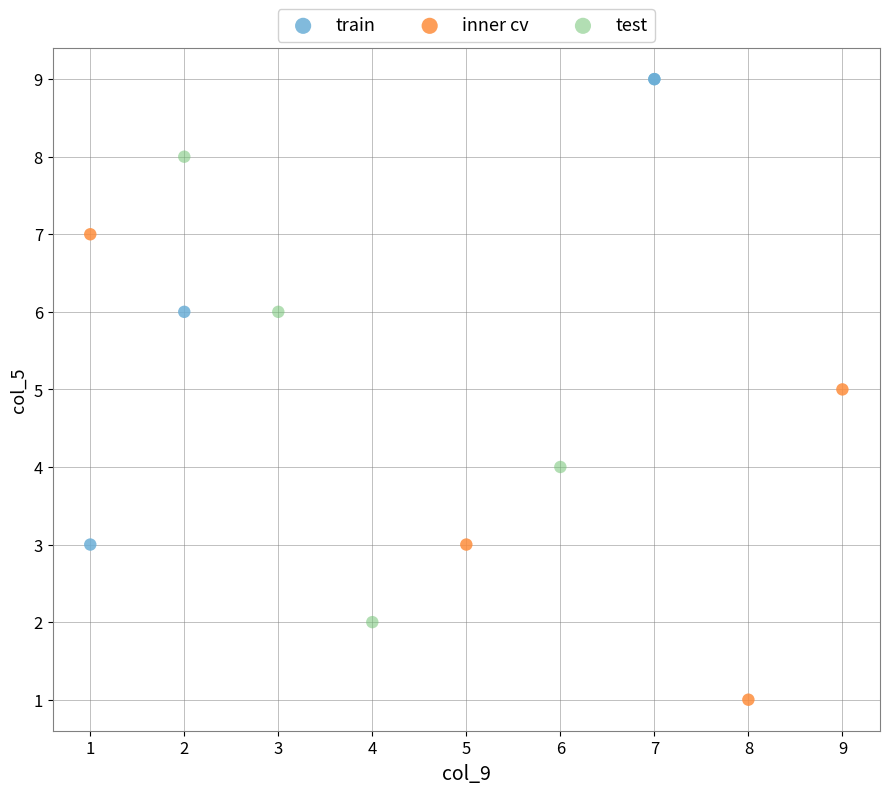

What are all the series names shown in the legend?

train, inner cv, test